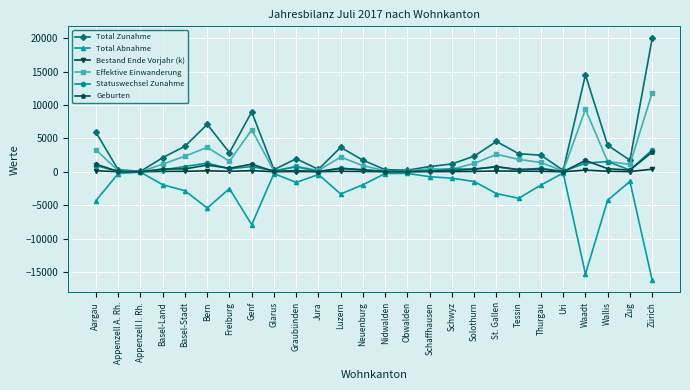

In Geburten, how many points are higher than both neighbors (excluding endpoints)?

7